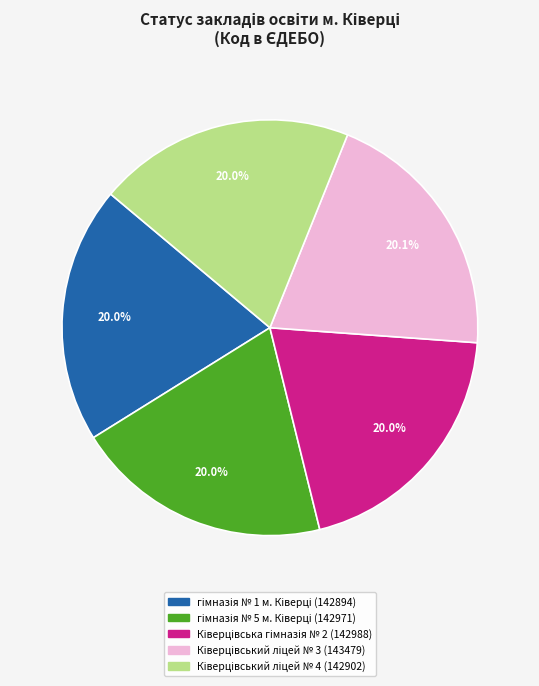

Is there a majority slice in this chart?

No